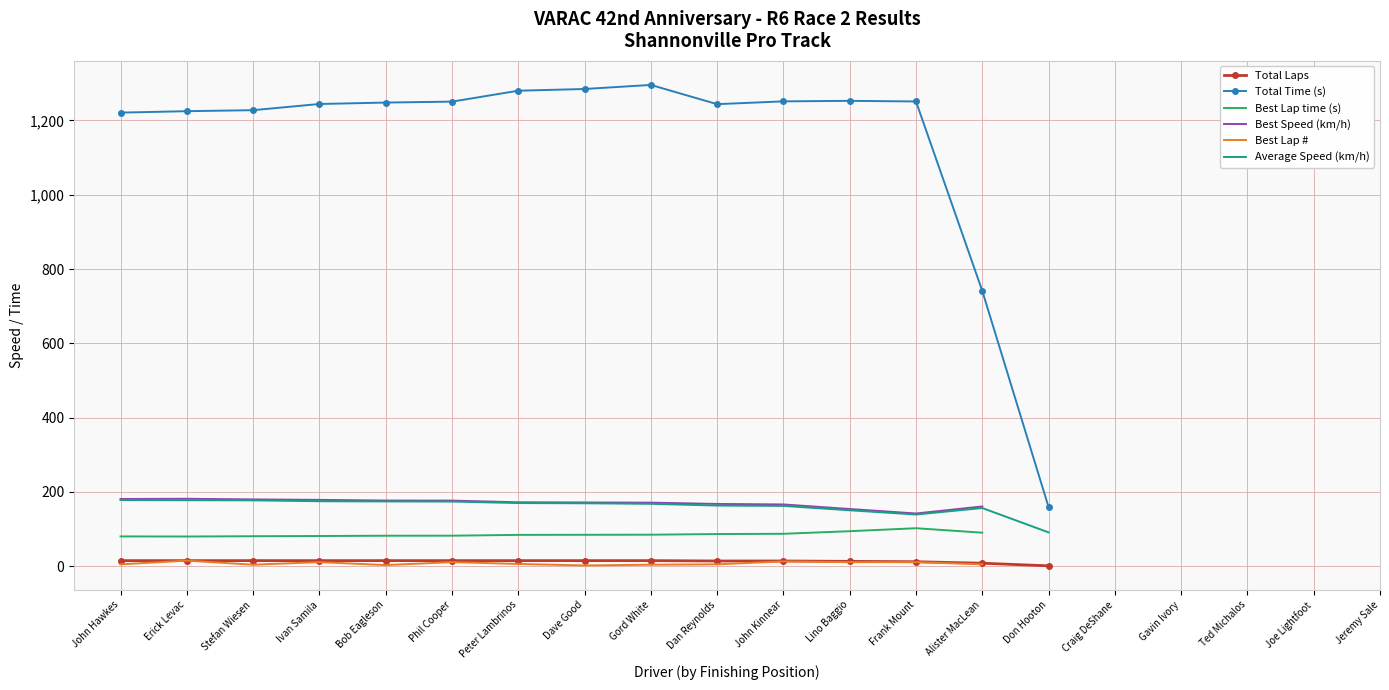

What is the difference between the maximum and minimum values in the Total Laps series?

14.0